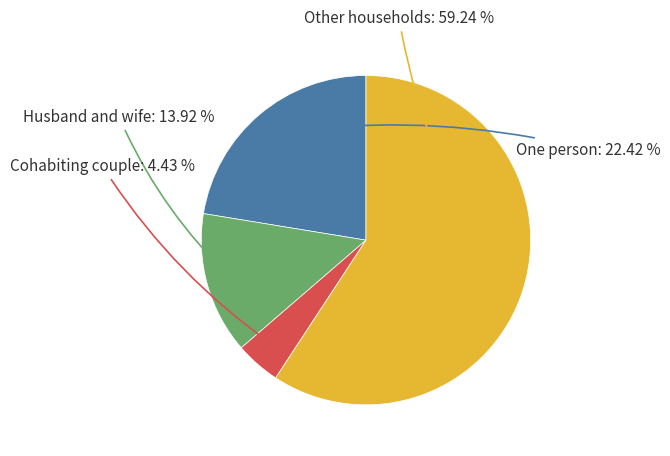

Is One person the majority of the pie?

No